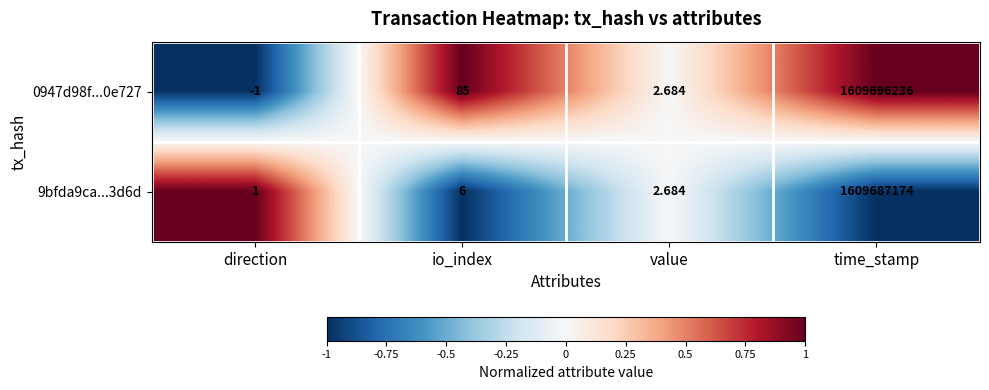

Which category has the lowest value across all series?

direction